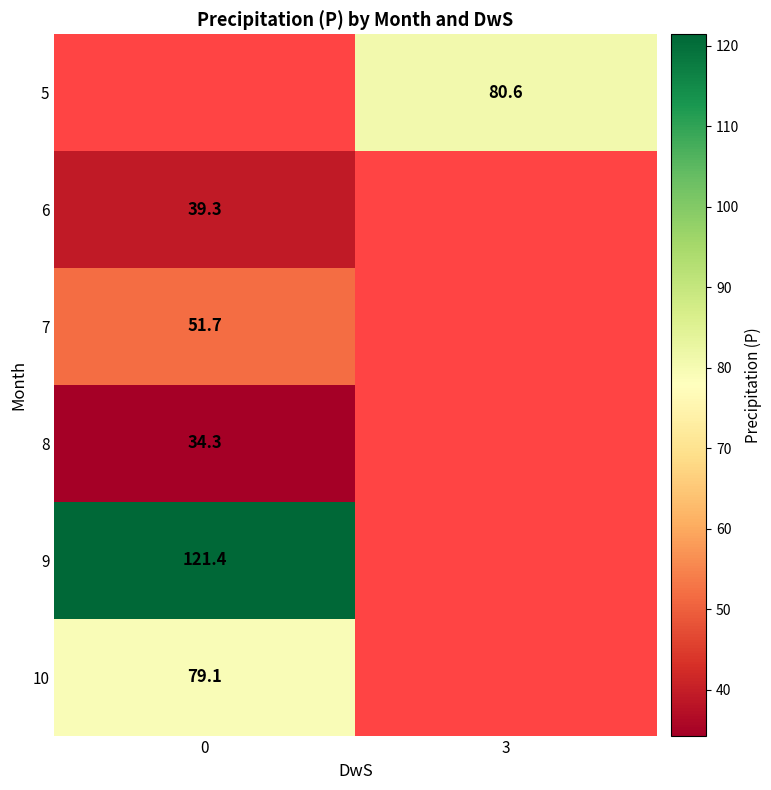

The value of row_5 at 0 is 79.1. True or false?

True